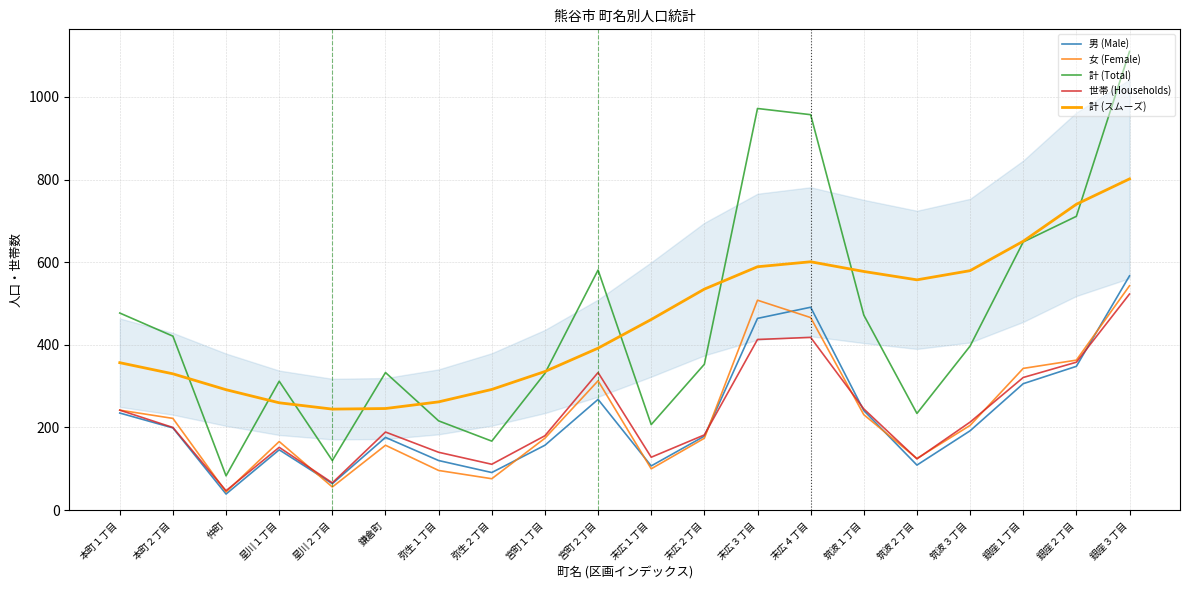

True or false: 計 (Total) and 世帯 (Households) cross at least once.

False